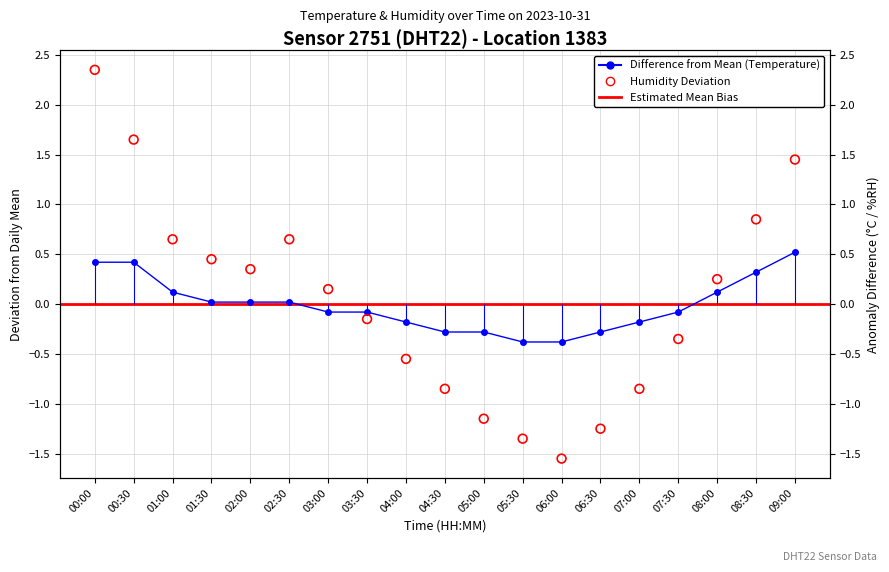

Which series contains the highest Y value?

humidity